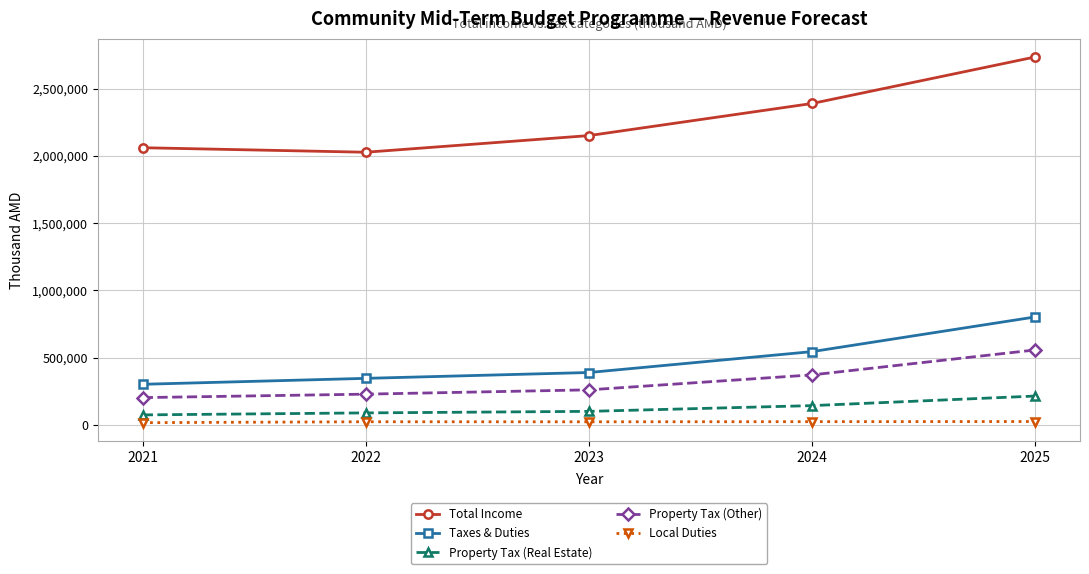

What is the value of the Property Tax (Other) point at the 5th from the left?

556470.0